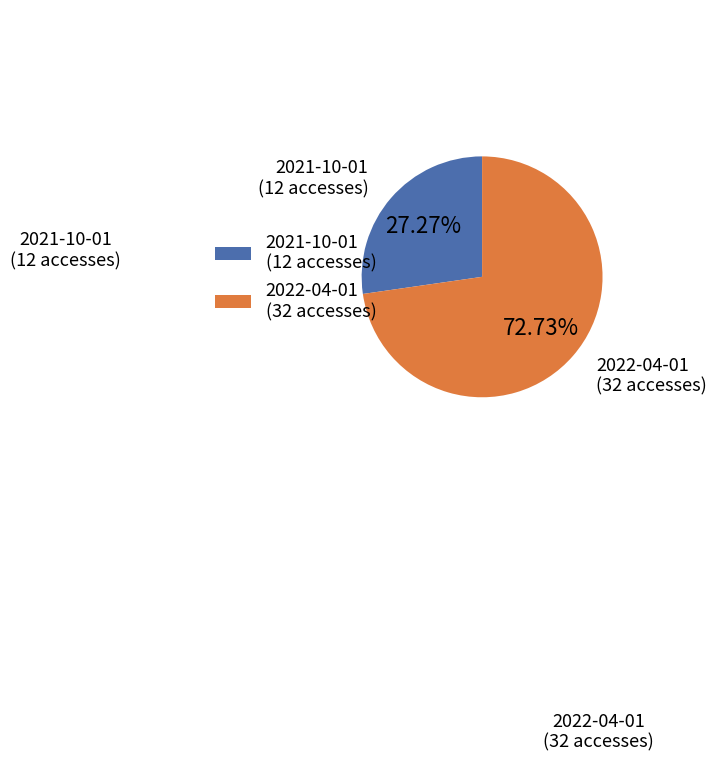

To the nearest percent, what is the combined percentage of 2022-04-01 and 2021-10-01?

100%